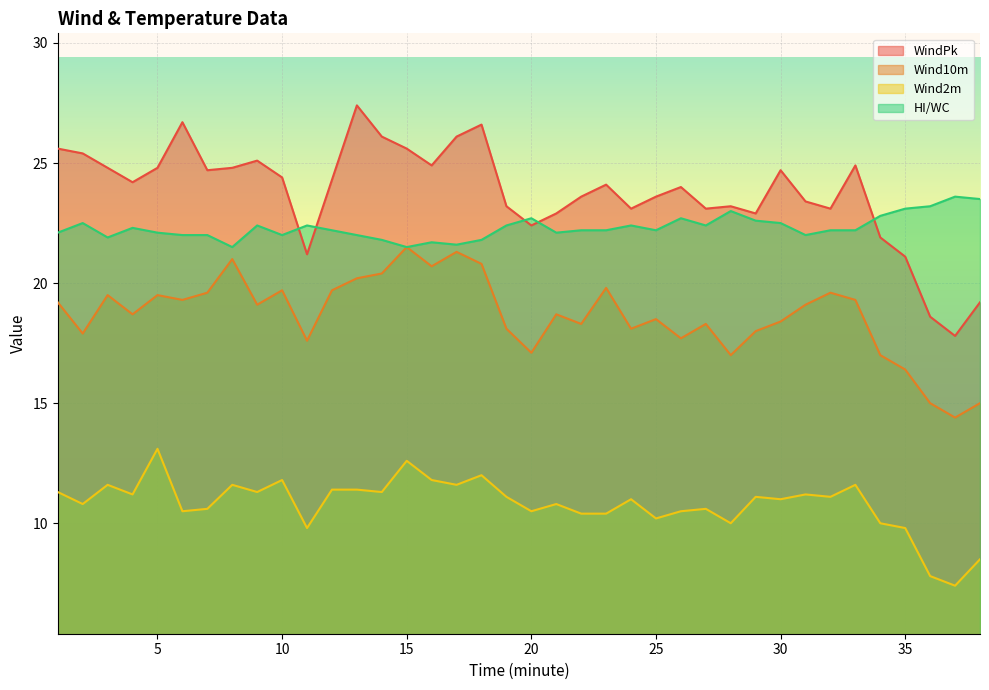

How many distinct data groups are displayed?

4